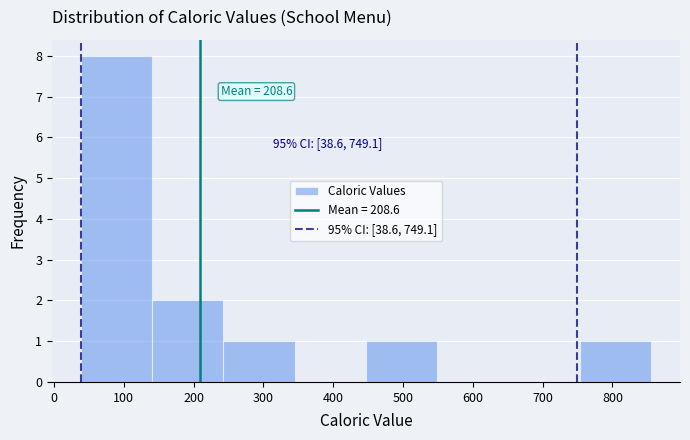

Which range on the x-axis has the tallest bar?

40 to 140